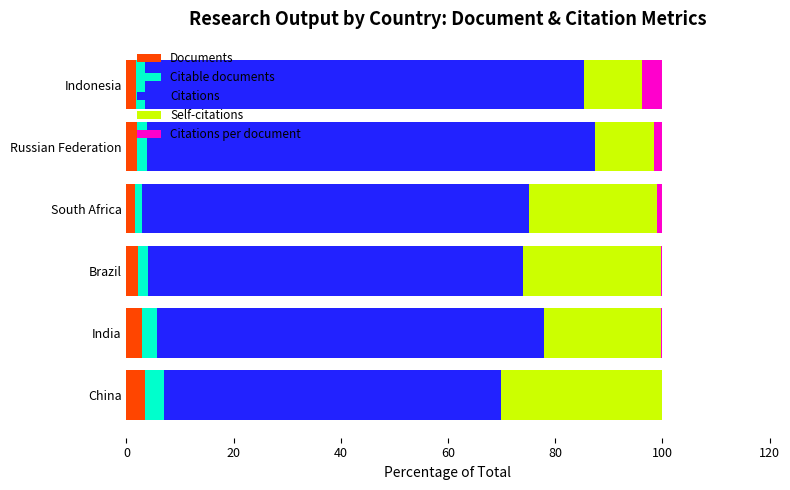

Count the number of data series in this chart.

5